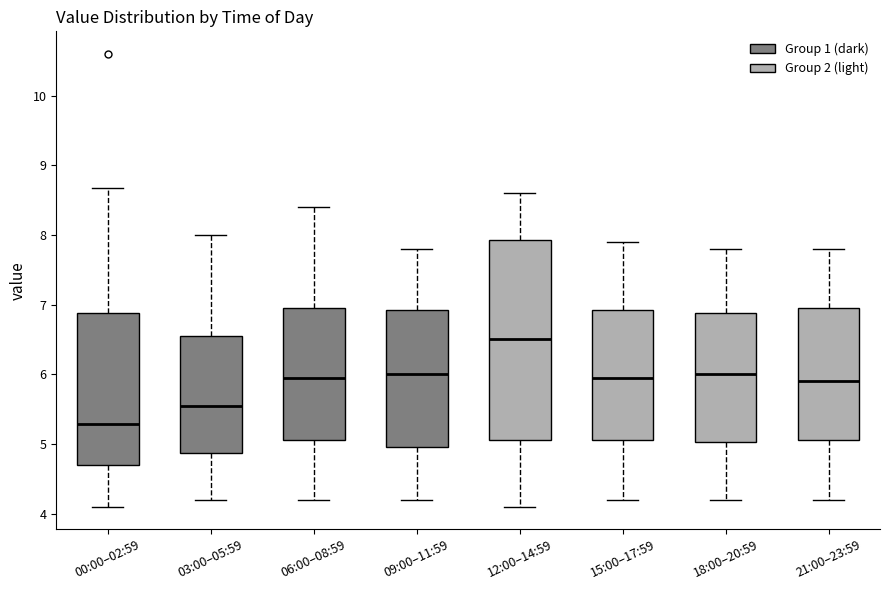

Which box is the tallest, from its lower edge to its upper edge?

12:00–14:59